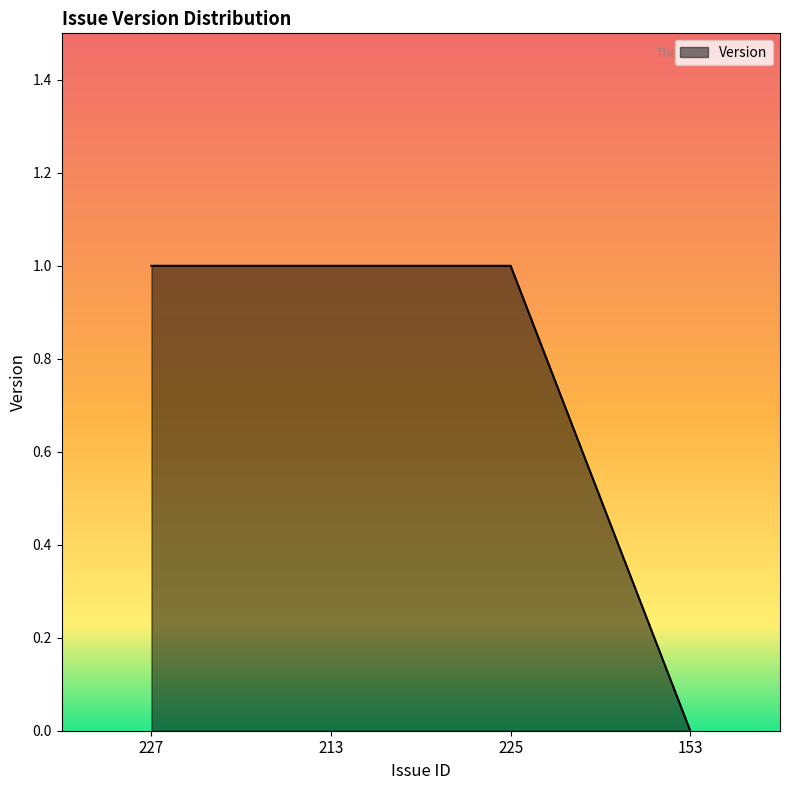

How many values are above zero?

3